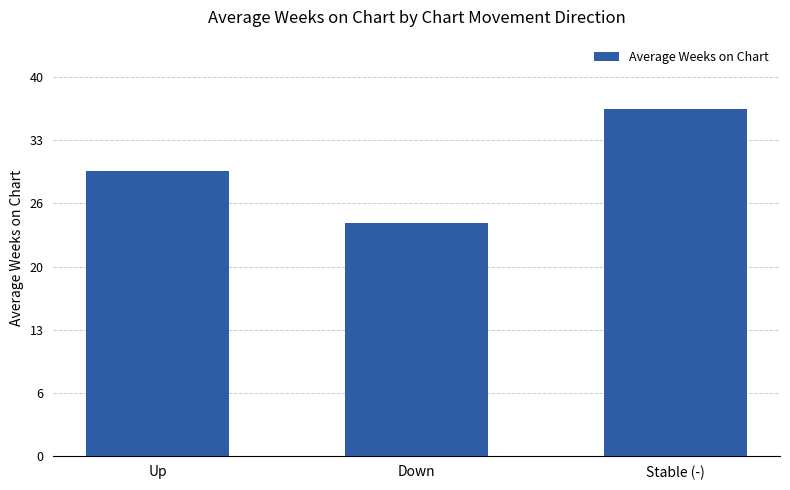

What is the label of the 1st bar from the left?

Up